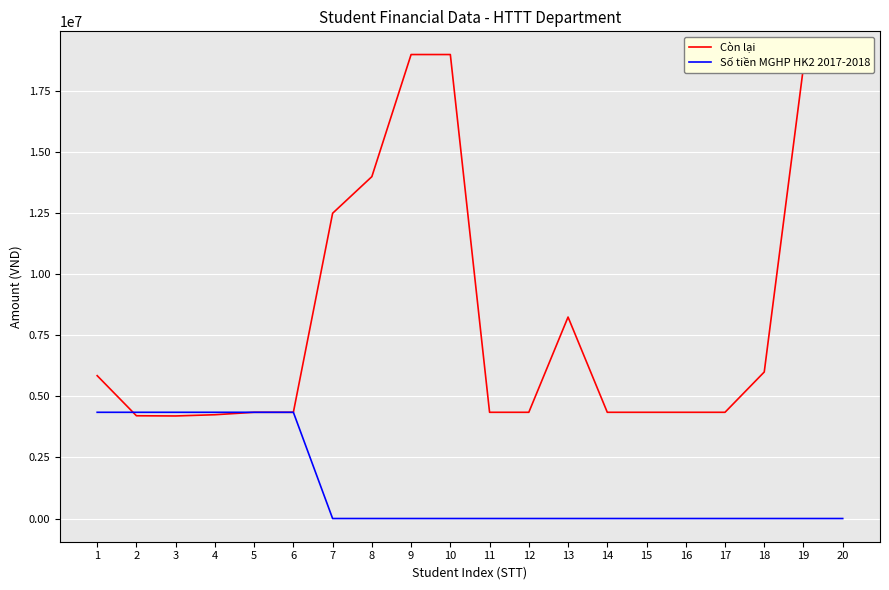

What is the sum of all Còn lại values?

169058000